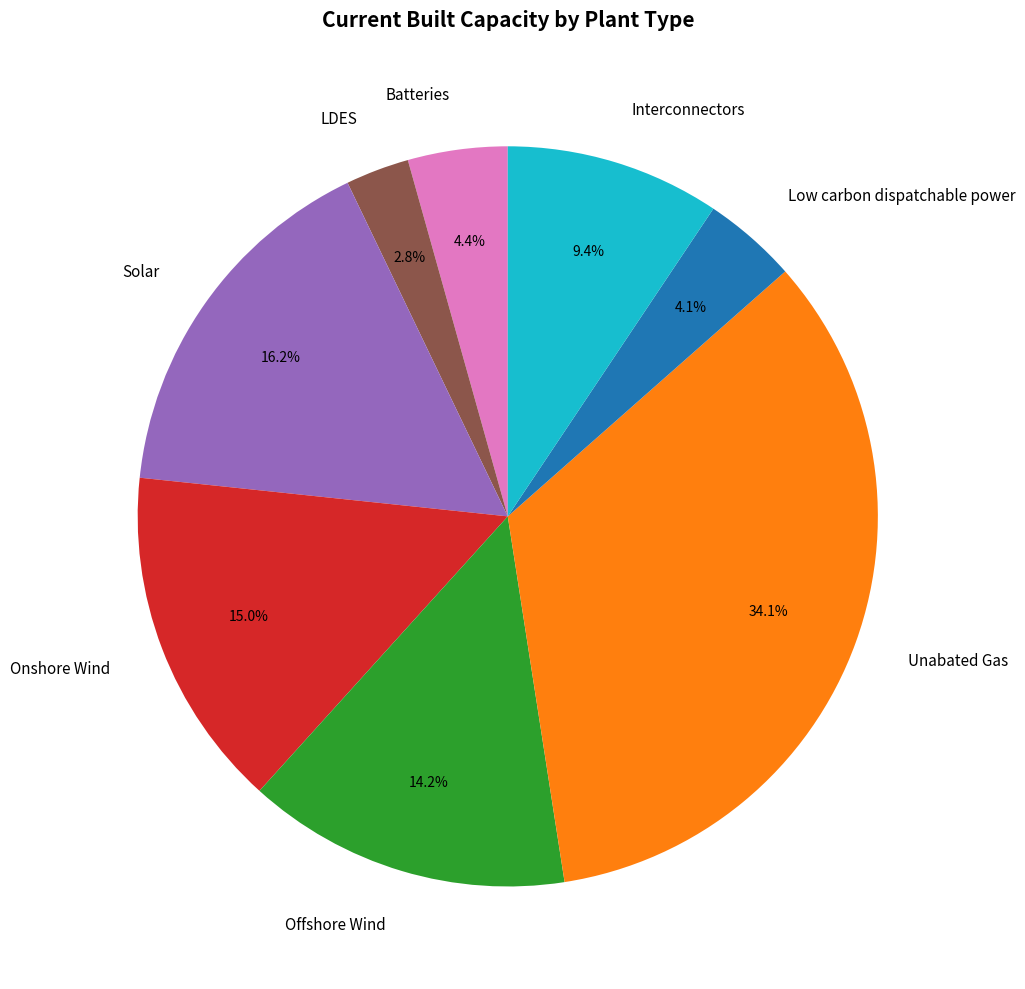

To the nearest percent, what is the difference between the largest and smallest slice percentages?

31%